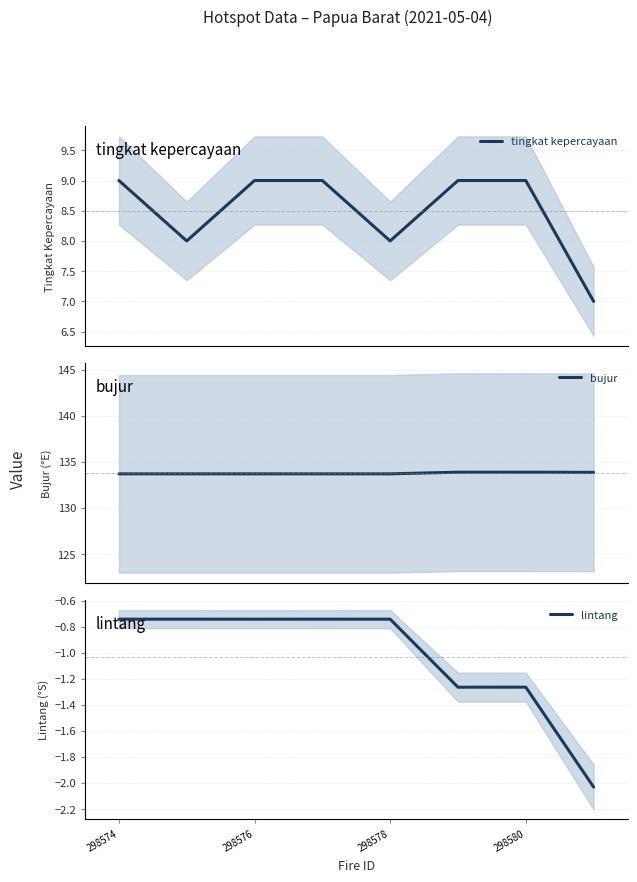

What is the lowest value of the tingkat kepercayaan series?

7